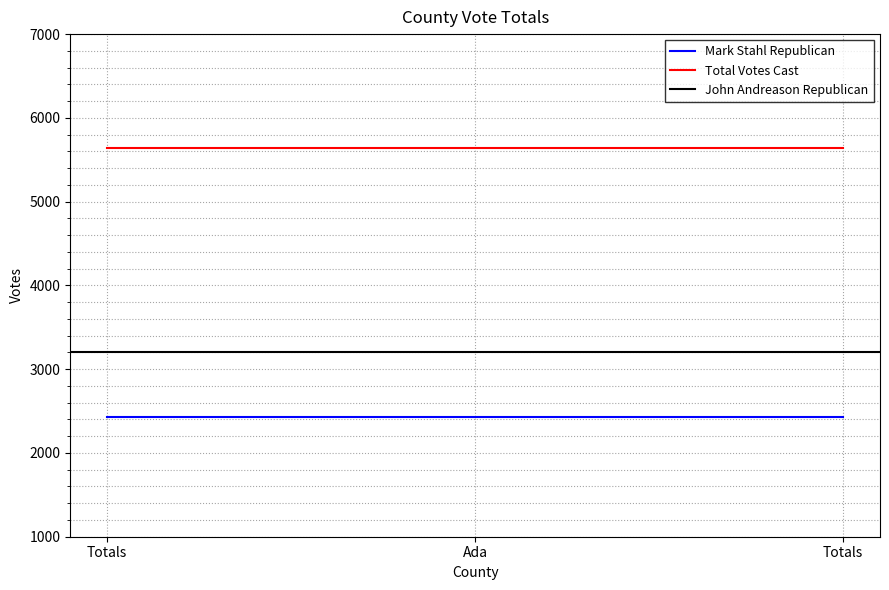

Does the chart display data point markers on the line(s)?

No